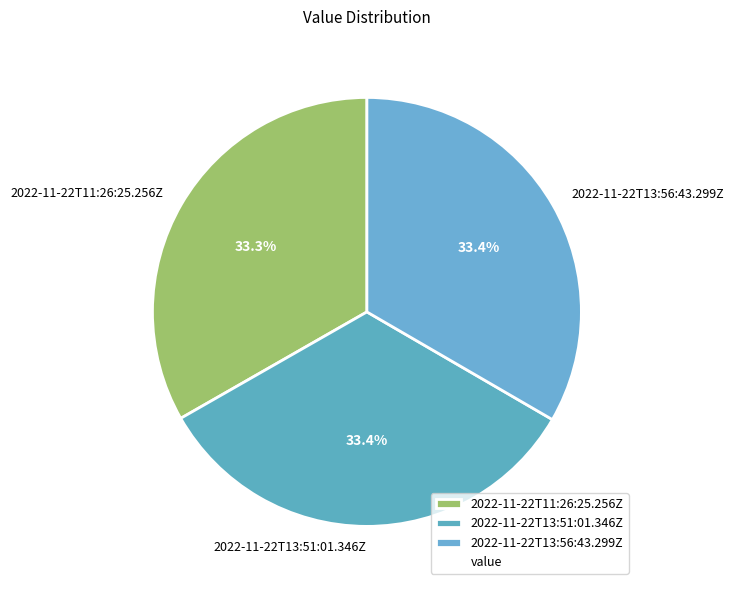

True or false: 2022-11-22T13:51:01.346Z accounts for 33% of the total.

True